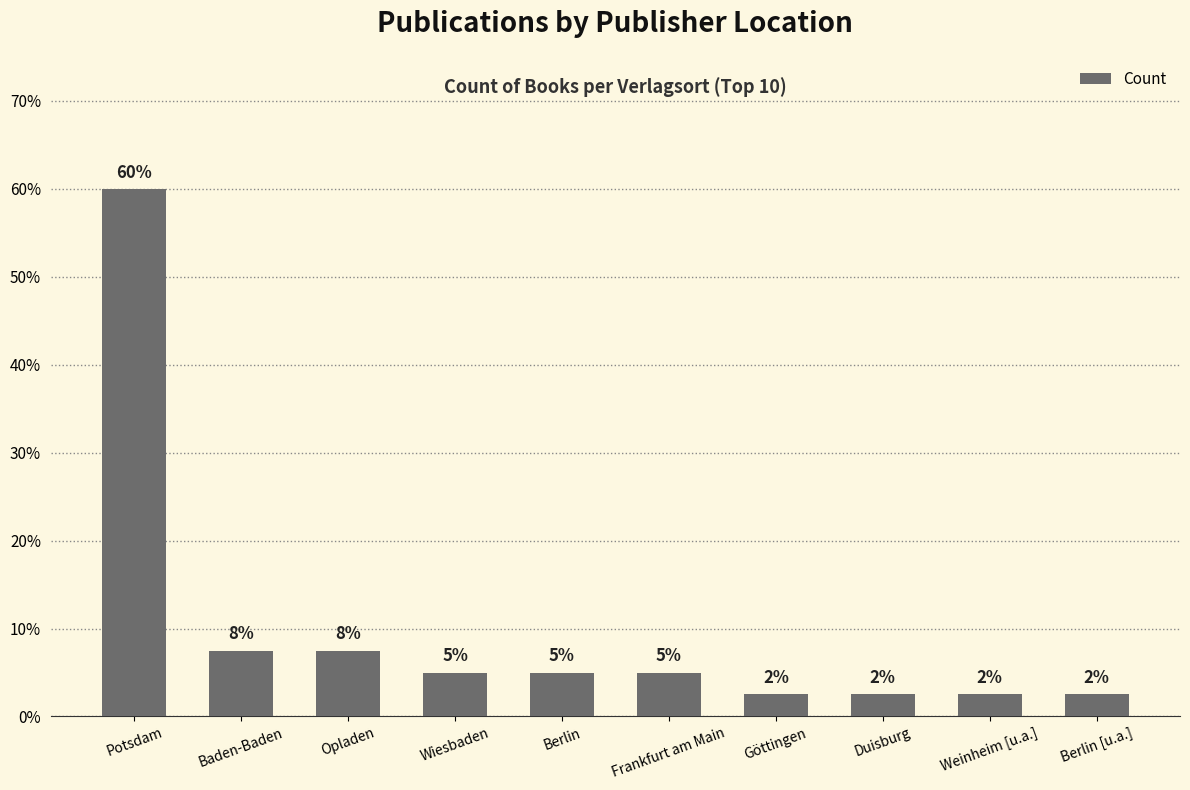

List the labels in order of value, smallest first.

Göttingen, Duisburg, Weinheim [u.a.], Berlin [u.a.], Wiesbaden, Berlin, Frankfurt am Main, Baden-Baden, Opladen, Potsdam